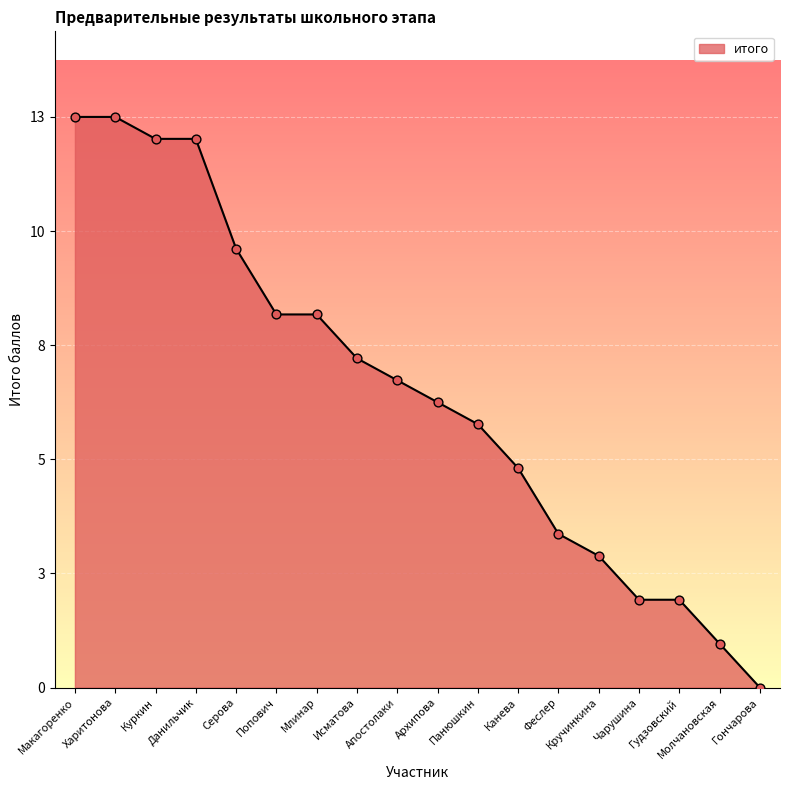

Approximately how many times larger is the value at Апостолаки compared to Молчановская?

7.0